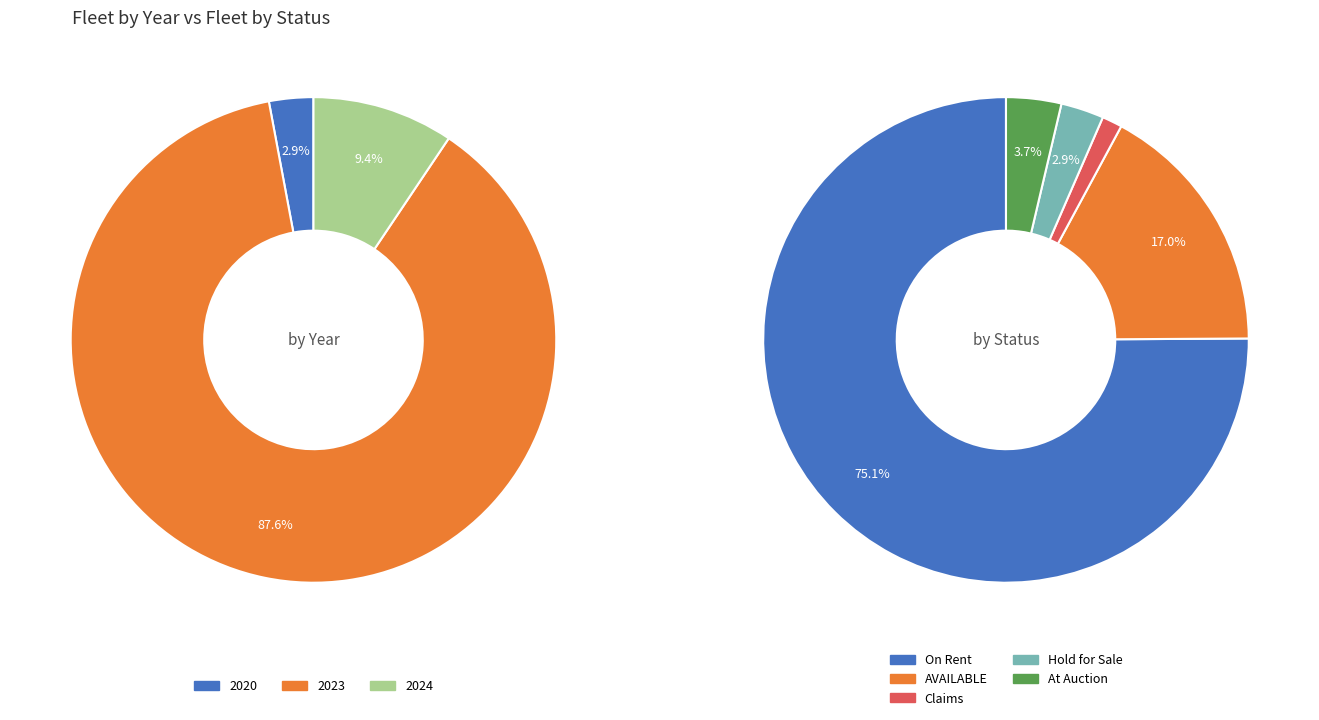

Does any single category account for the majority?

Yes